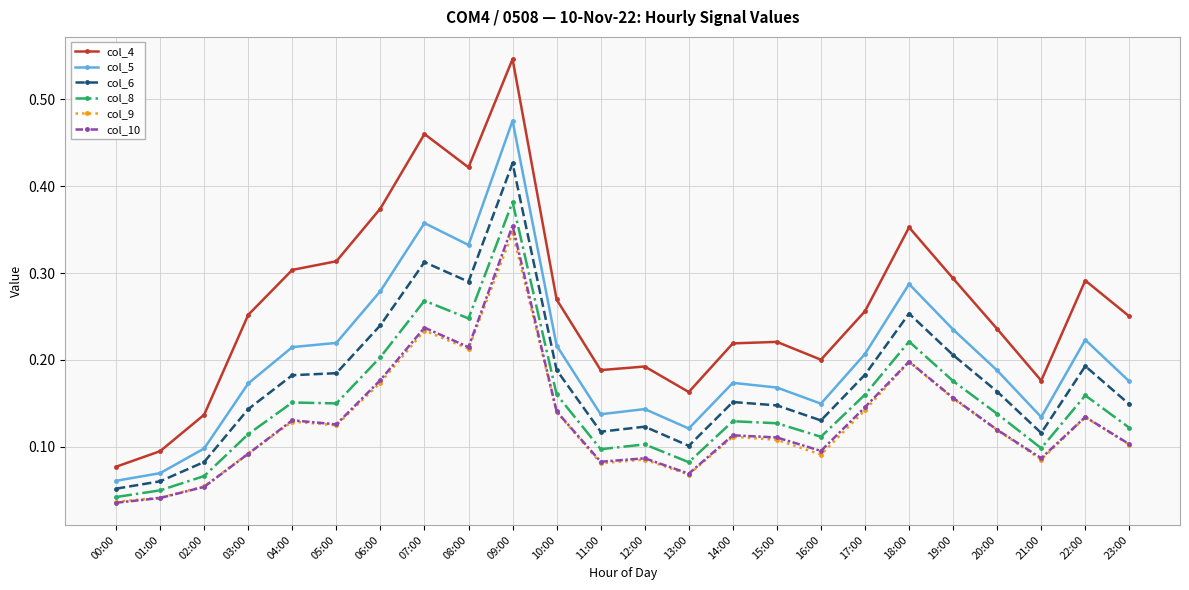

True or false: col_9 has more than 2 points higher than both neighbors.

True